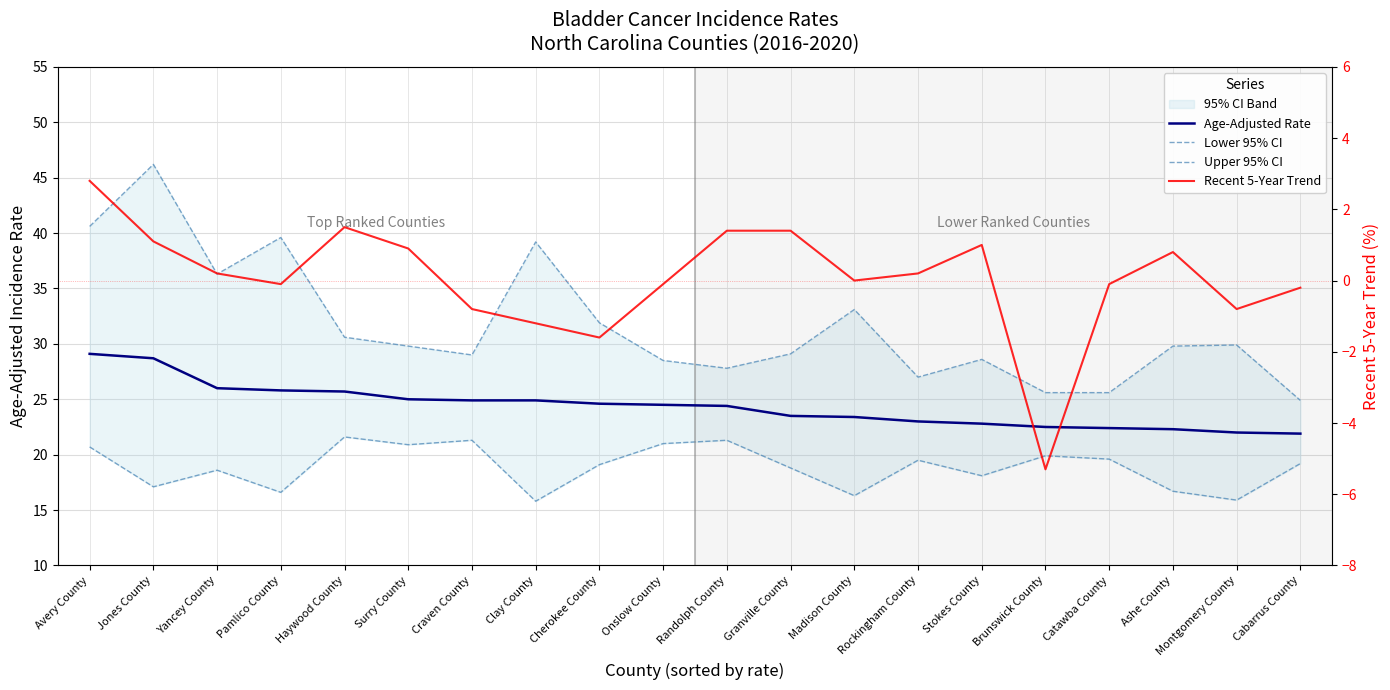

Reading left to right, what are all the values shown in this chart?

Age-Adjusted Rate: 29.1	28.7	26.0	25.8	25.7	25.0	24.9	24.9	24.6	24.5	24.4	23.5	23.4	23.0	22.8	22.5	22.4	22.3	22.0	21.9
Lower 95% CI: 20.7	17.1	18.6	16.6	21.6	20.9	21.3	15.8	19.1	21.0	21.3	18.8	16.3	19.5	18.1	19.9	19.6	16.7	15.9	19.2
Upper 95% CI: 40.6	46.2	36.3	39.6	30.6	29.8	29.0	39.2	31.9	28.5	27.8	29.1	33.1	27.0	28.6	25.6	25.6	29.8	29.9	24.9
Recent 5-Year Trend: 2.8	1.1	0.2	-0.1	1.5	0.9	-0.8	-1.2	-1.6	-0.1	1.4	1.4	0.0	0.2	1.0	-5.3	-0.1	0.8	-0.8	-0.2